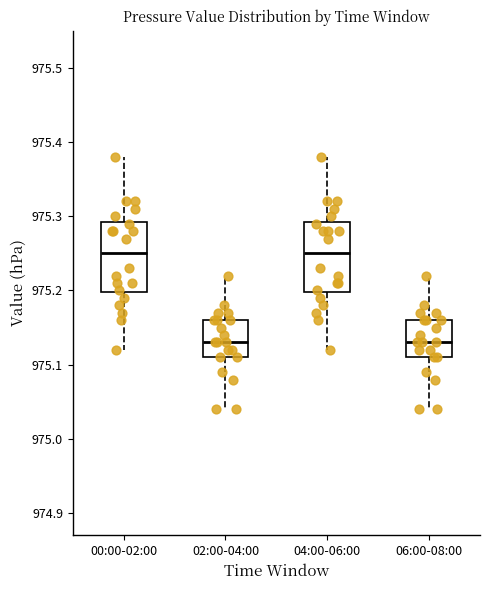

Reading left to right, transcribe this box plot: for each box, give where its median line is, the range the box spans, and where its two whiskers end, as read against the y-axis. The values are not printed on the chart, so give them approximately, as read against the axis.

00:00-02:00: median 975.25, box 975.20 to 975.29, whiskers 975.12 to 975.38
02:00-04:00: median 975.13, box 975.11 to 975.16, whiskers 975.04 to 975.22
04:00-06:00: median 975.25, box 975.20 to 975.29, whiskers 975.12 to 975.38
06:00-08:00: median 975.13, box 975.11 to 975.16, whiskers 975.04 to 975.22